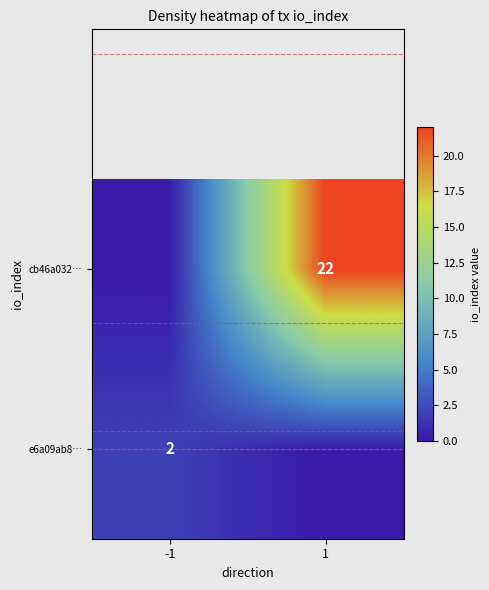

The value of e6a09ab8… at -1 is 2. True or false?

True